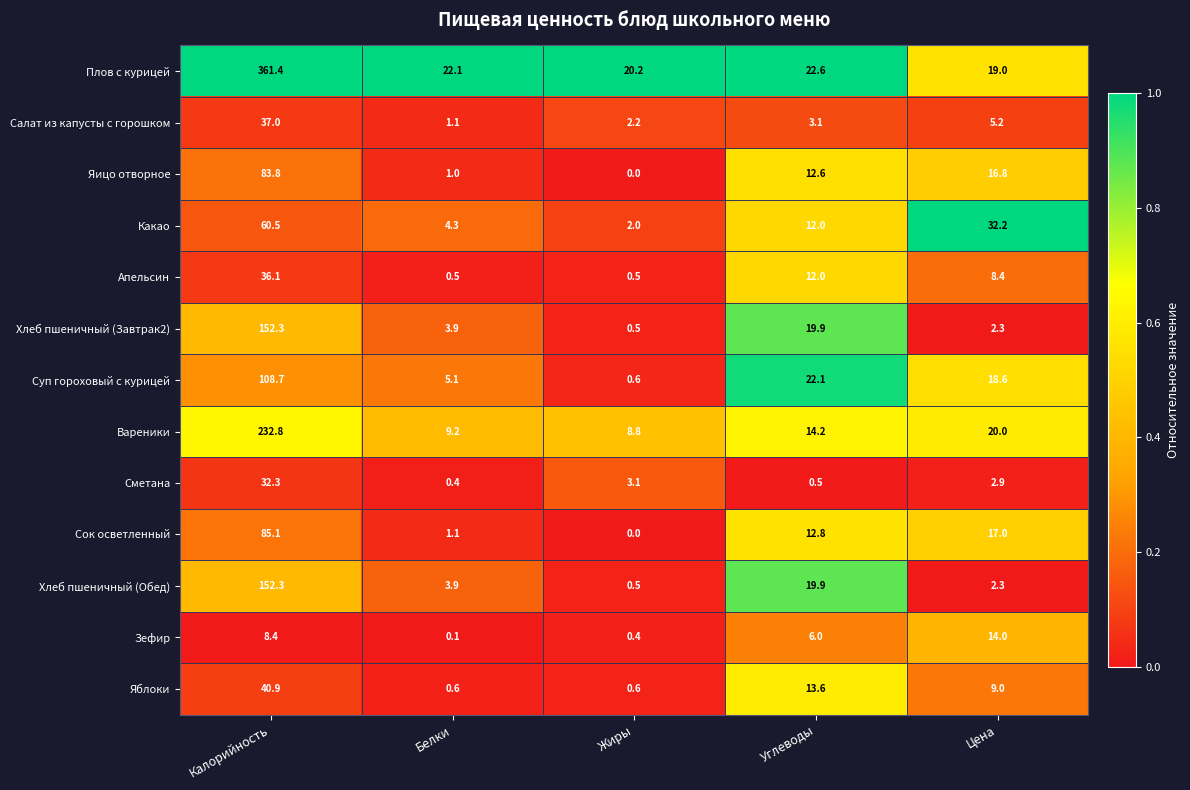

What is the difference between the Сметана values at Белки and Калорийность?

31.9